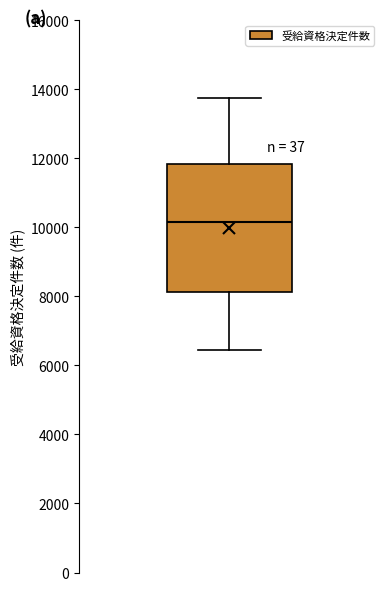

Transcribe this box plot: give where the median line is, the range the box spans, and where the two whiskers end, as read against the y-axis. The values are not printed on the chart, so give them approximately, as read against the axis.

median 10200, box 8200 to 11800, whiskers 6400 to 13800